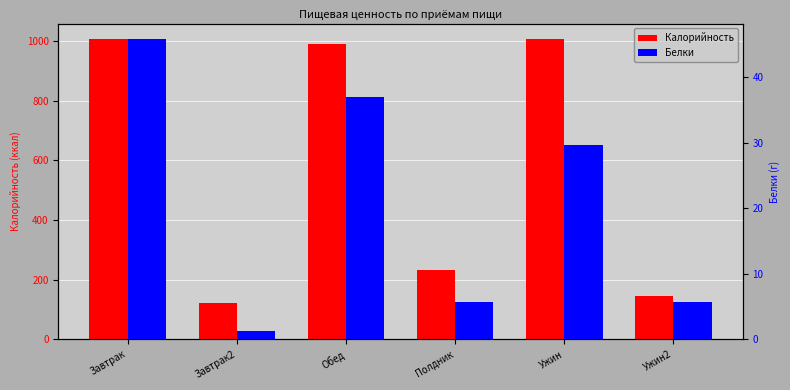

Which series has the largest range (max minus min)?

Калорийность